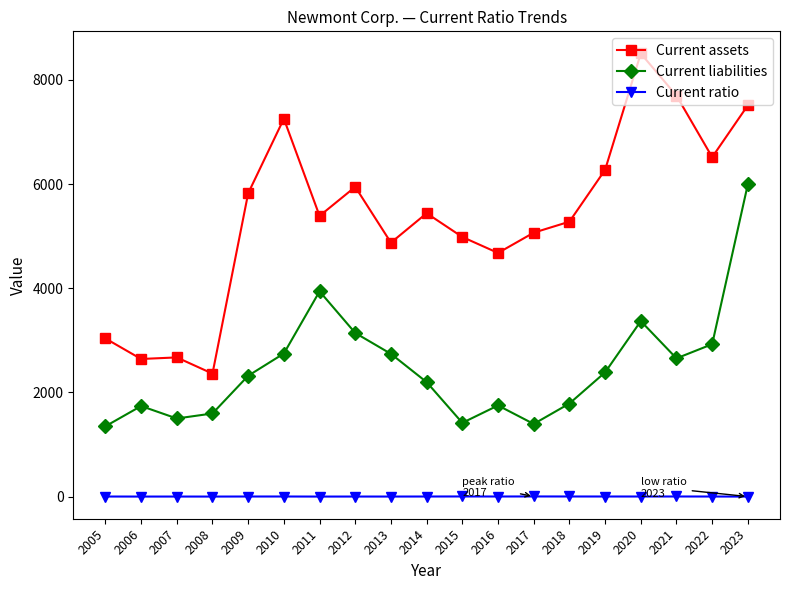

True or false: Current assets and Current ratio intersect in this chart.

False